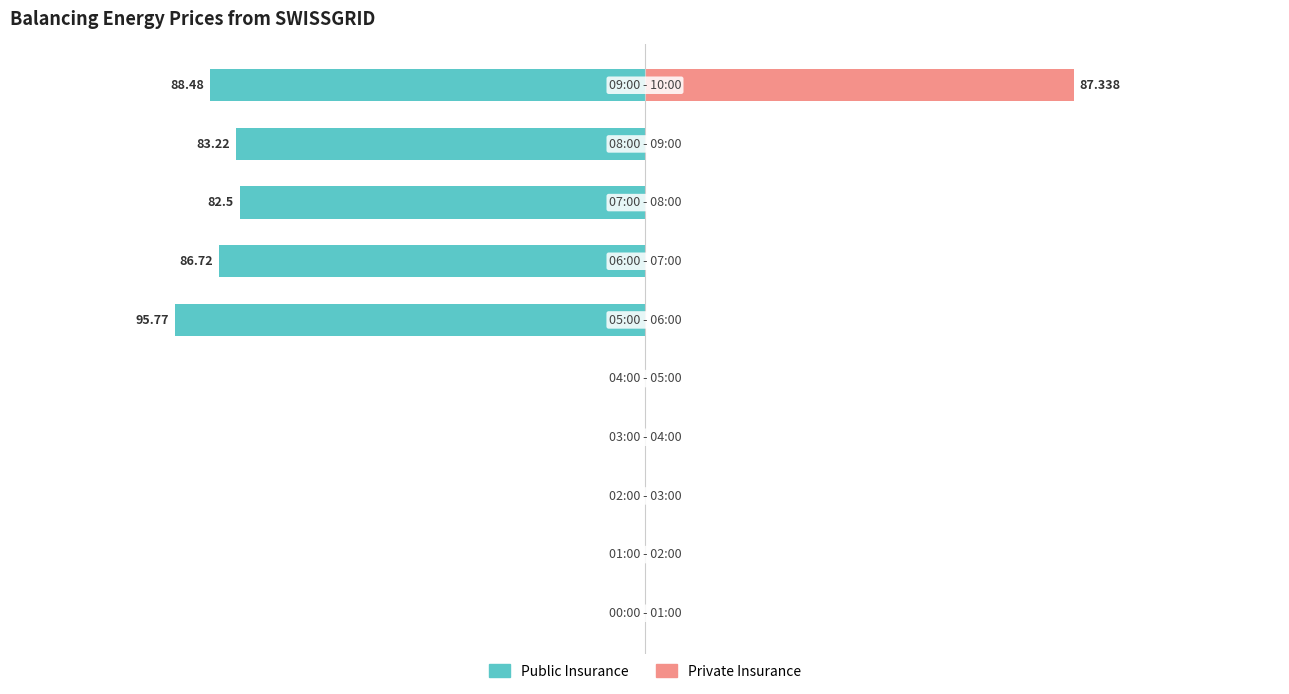

The value of Private Insurance at 9 is 19.5. True or false?

False